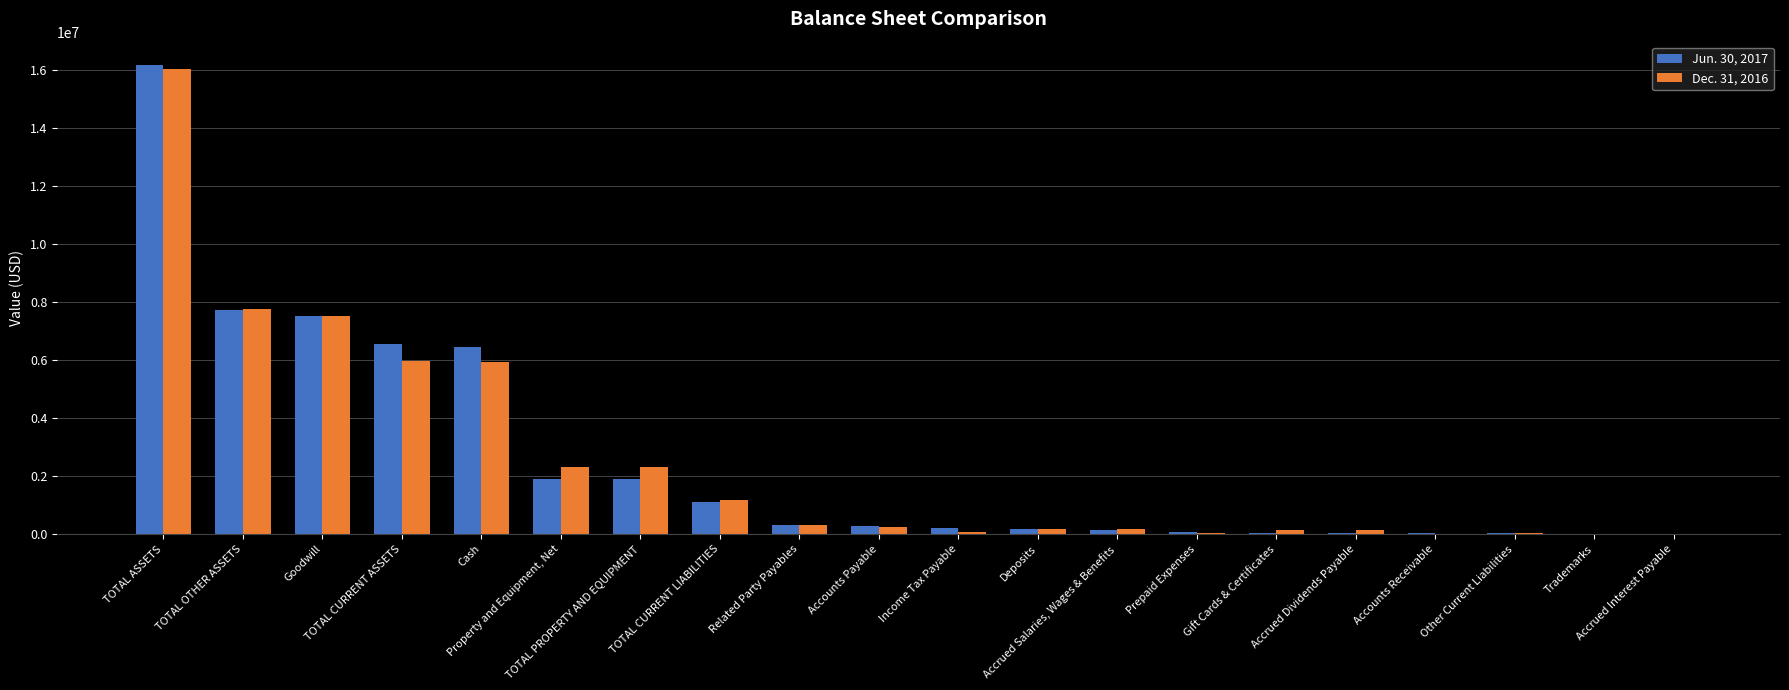

Count the number of categories in the chart.

20